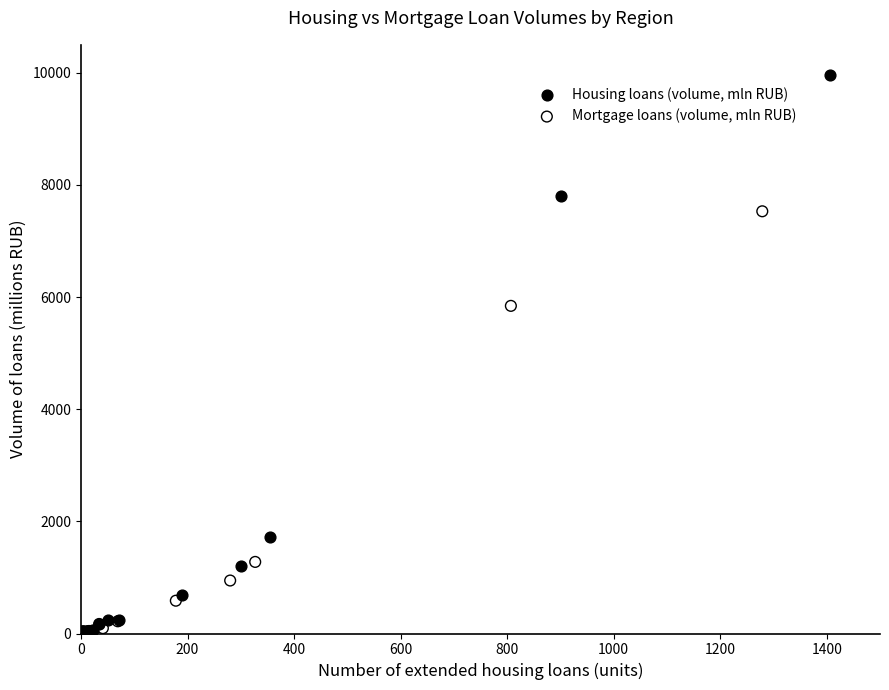

Which series has the largest Y range (max minus min)?

Housing loans (volume, mln RUB)